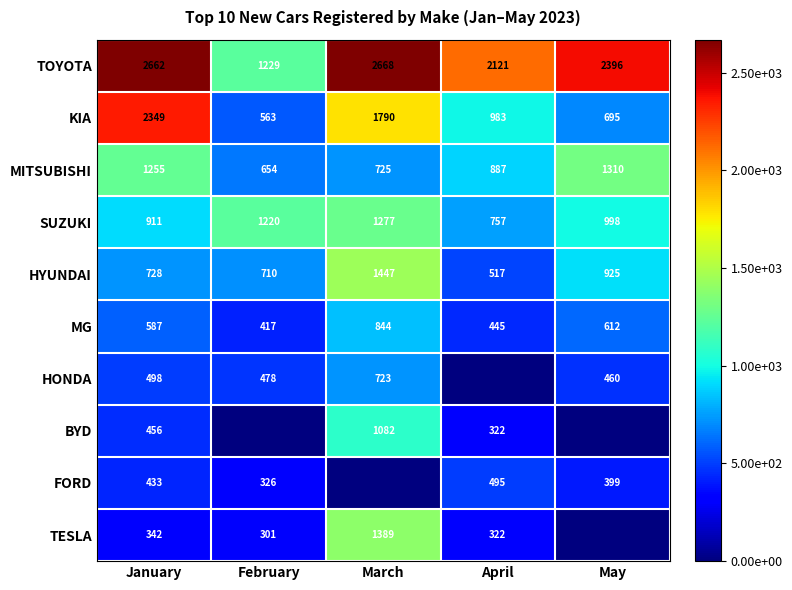

Between January and April, which series saw the biggest shift?

KIA